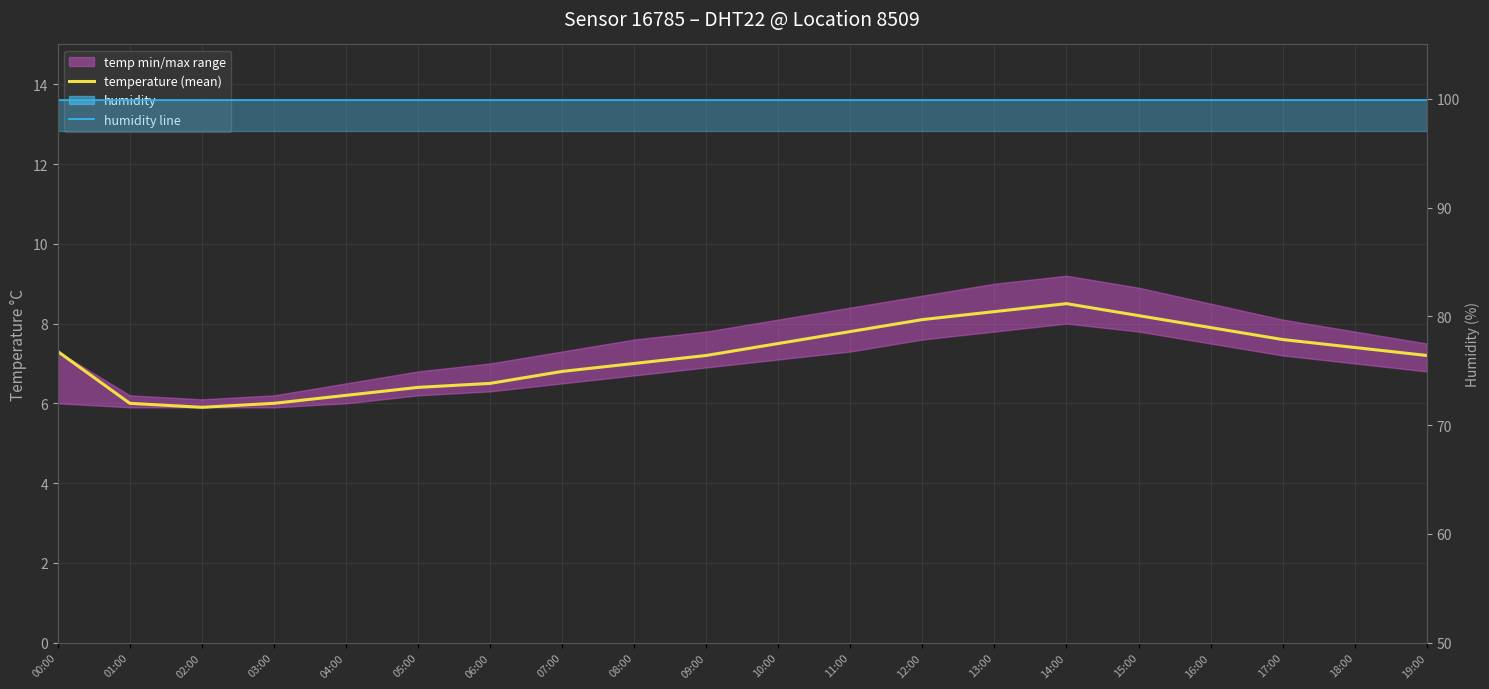

List the series in order of their overall mean, highest first.

humidity line, temperature (mean)